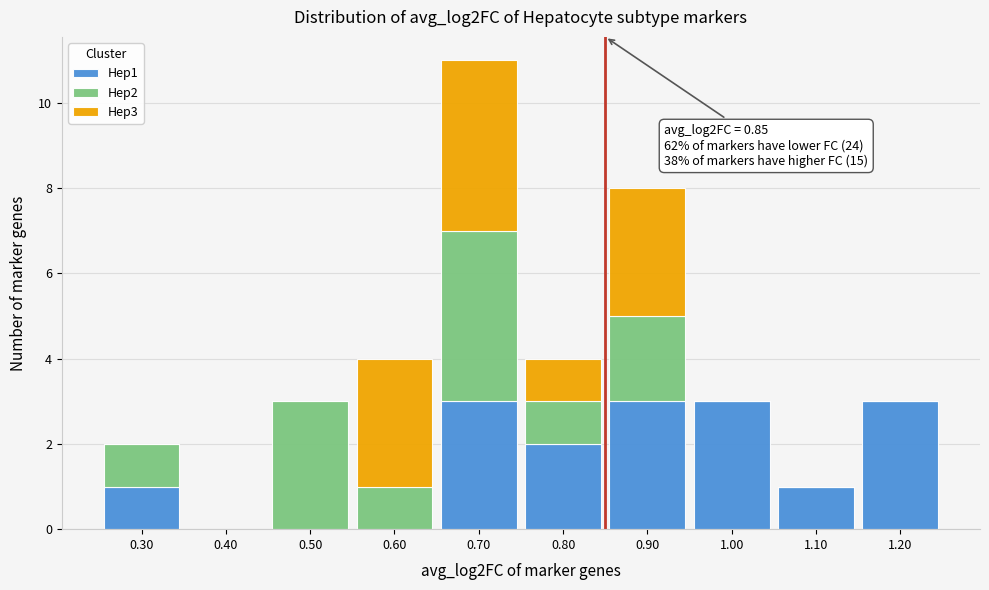

Which range on the x-axis has the tallest stacked bar (by total height)?

0.65 to 0.75